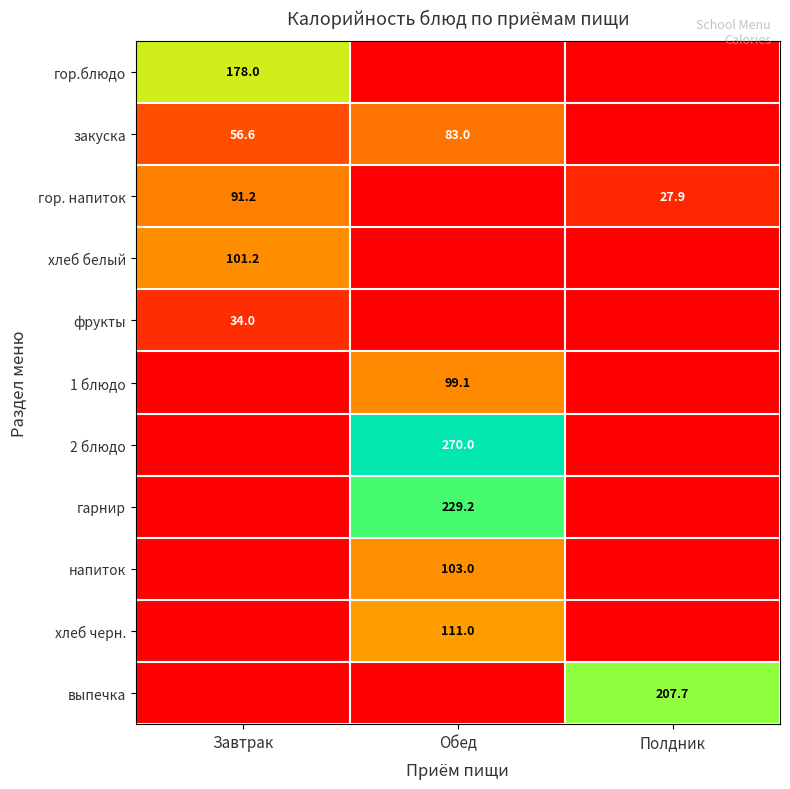

What is the total value across all series at Завтрак?

461.0